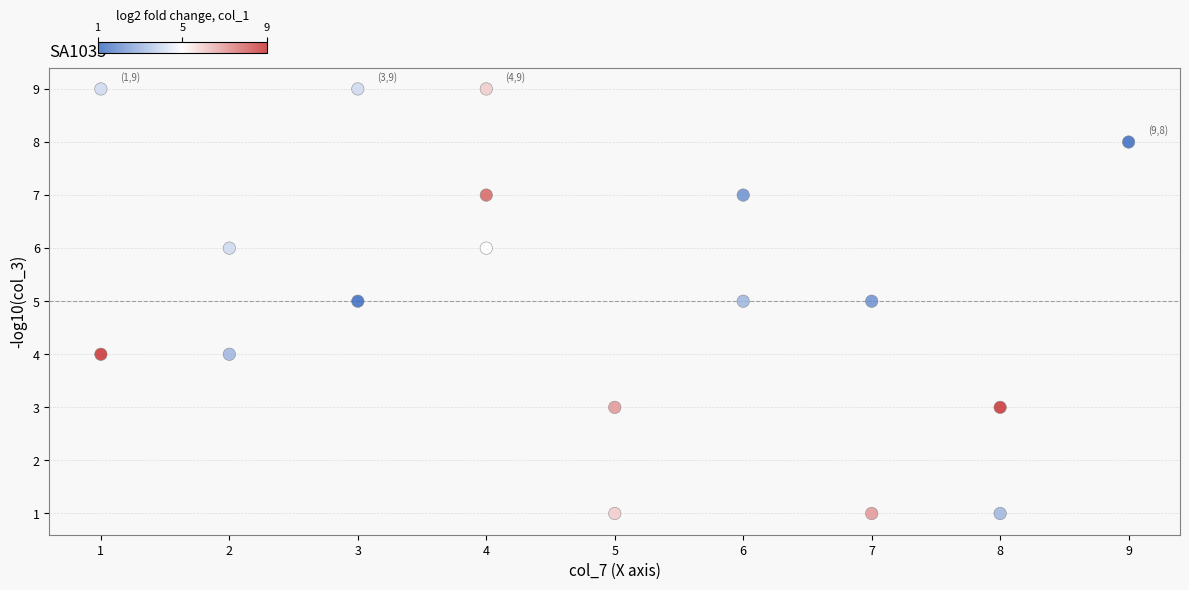

What is the range of X values (max minus min)?

8